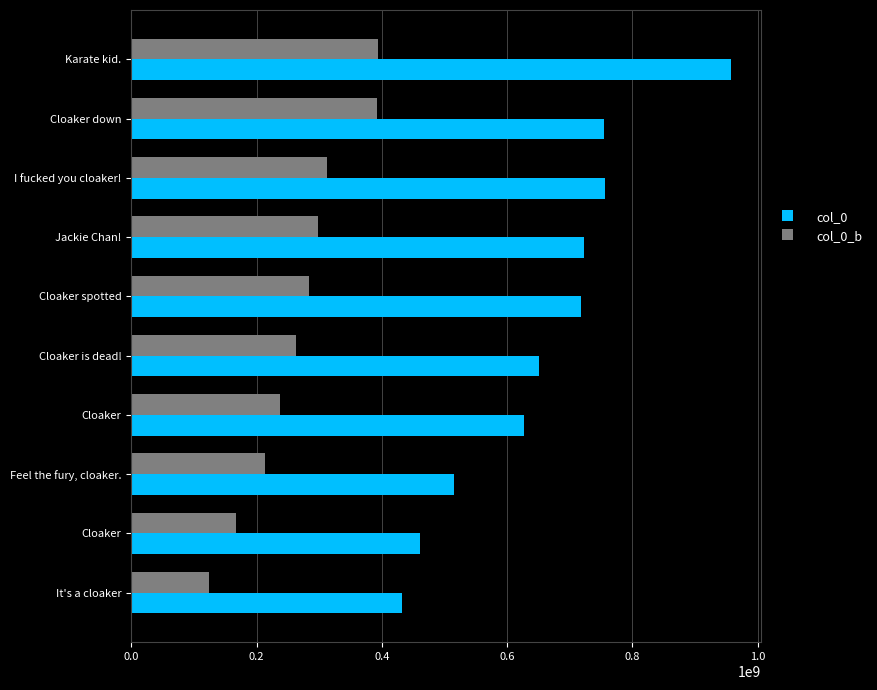

How many categories are shown in the chart?

10